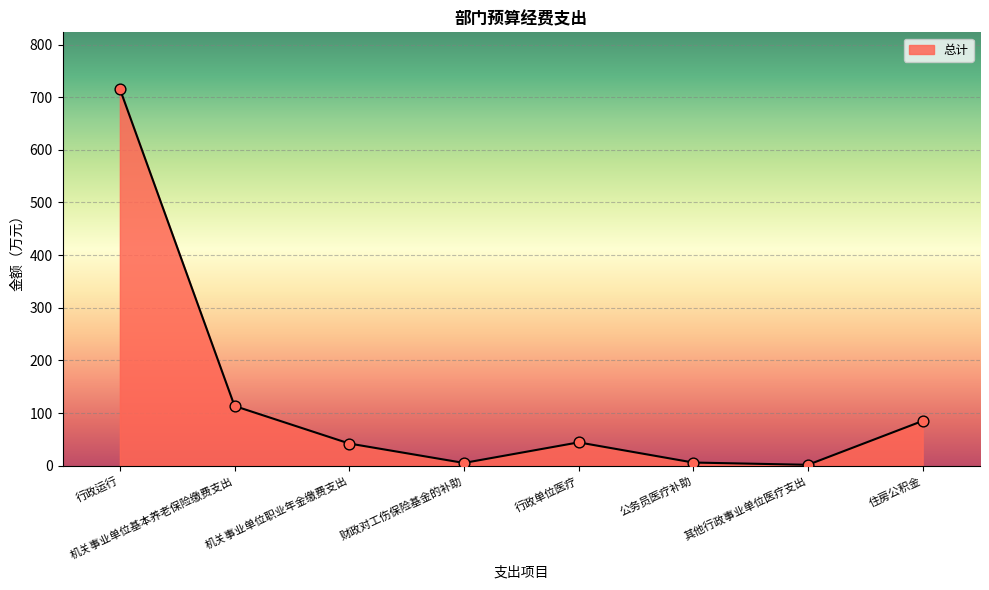

Which has a higher value, 行政运行 or 住房公积金?

行政运行